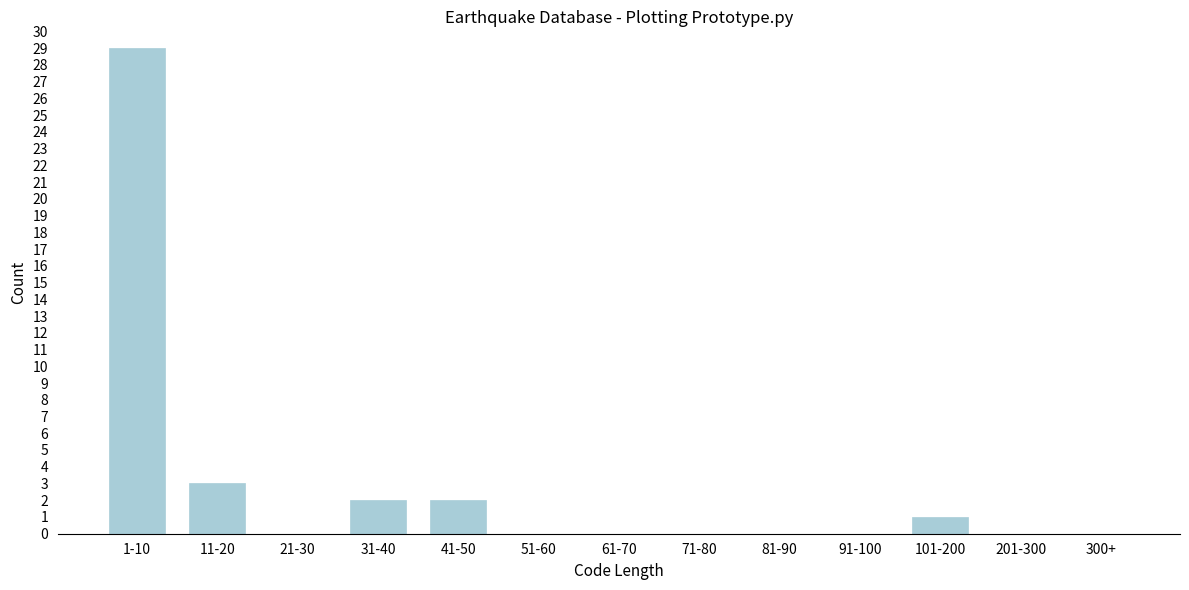

Reading left to right, what are all the values shown in this chart?

1-10=29	11-20=3	21-30=0	31-40=2	41-50=2	51-60=0	61-70=0	71-80=0	81-90=0	91-100=0	101-200=1	201-300=0	300+=0